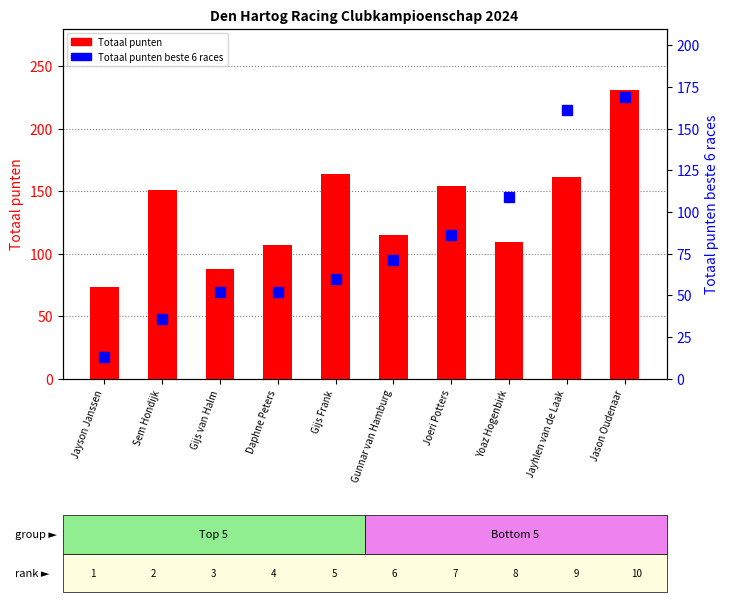

True or false: Totaal punten has a value of 47 at Gunnar van Hamburg.

False